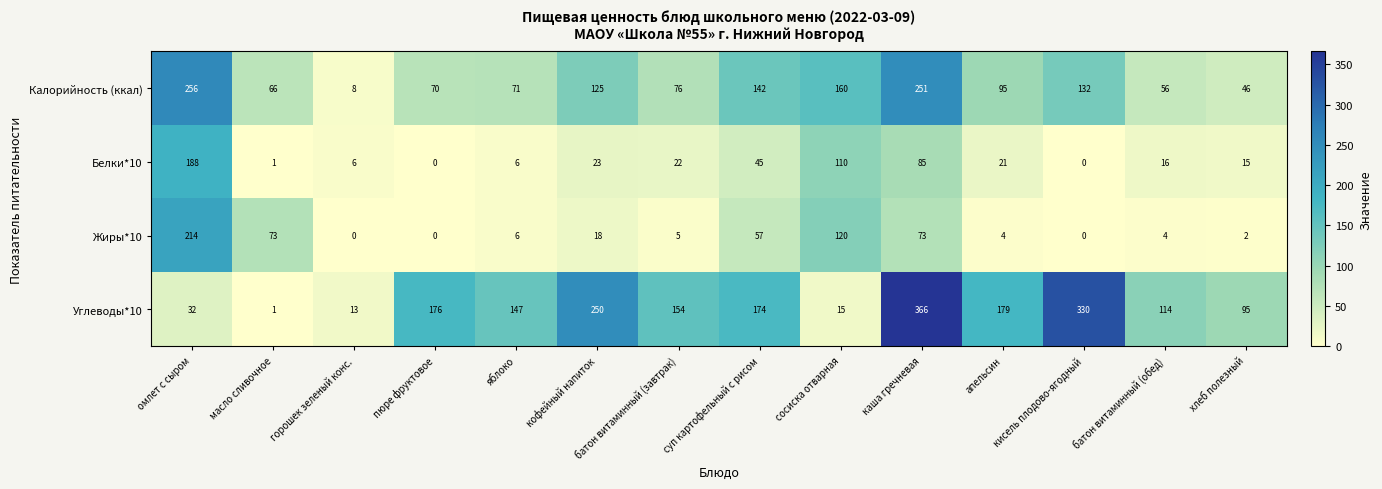

Which series has the largest total across all categories?

Углеводы*10